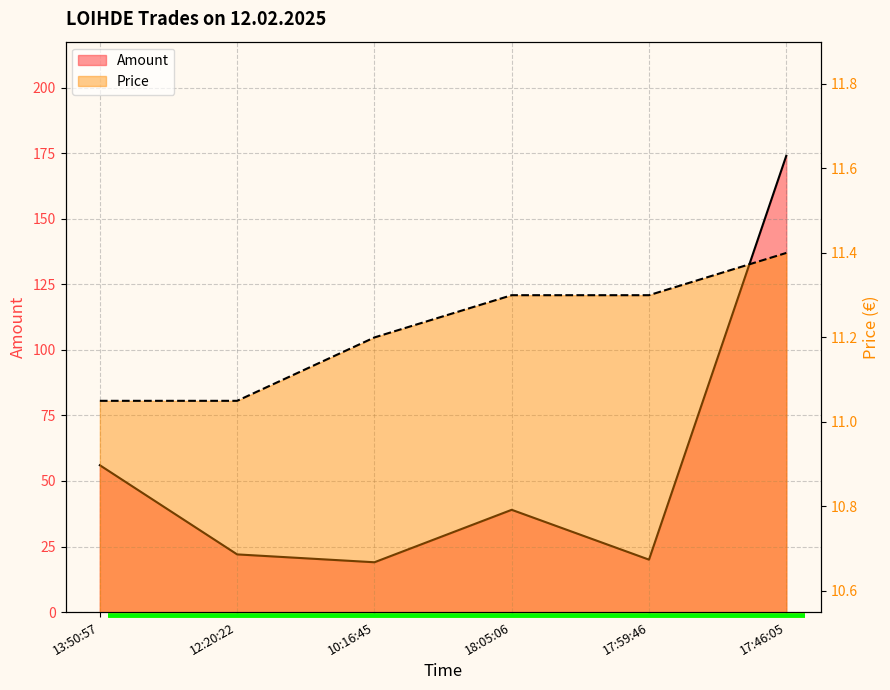

What is the sum of all Amount values?

330.0